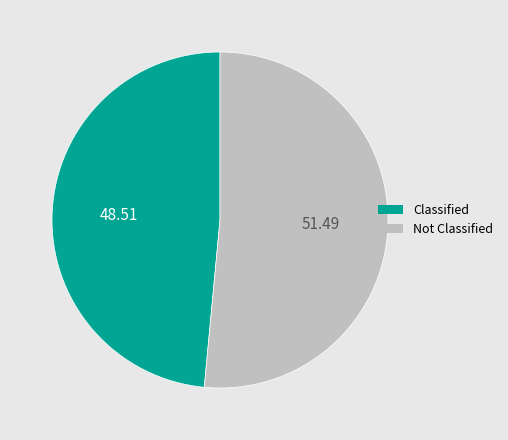

Is there a majority slice in this chart?

Yes